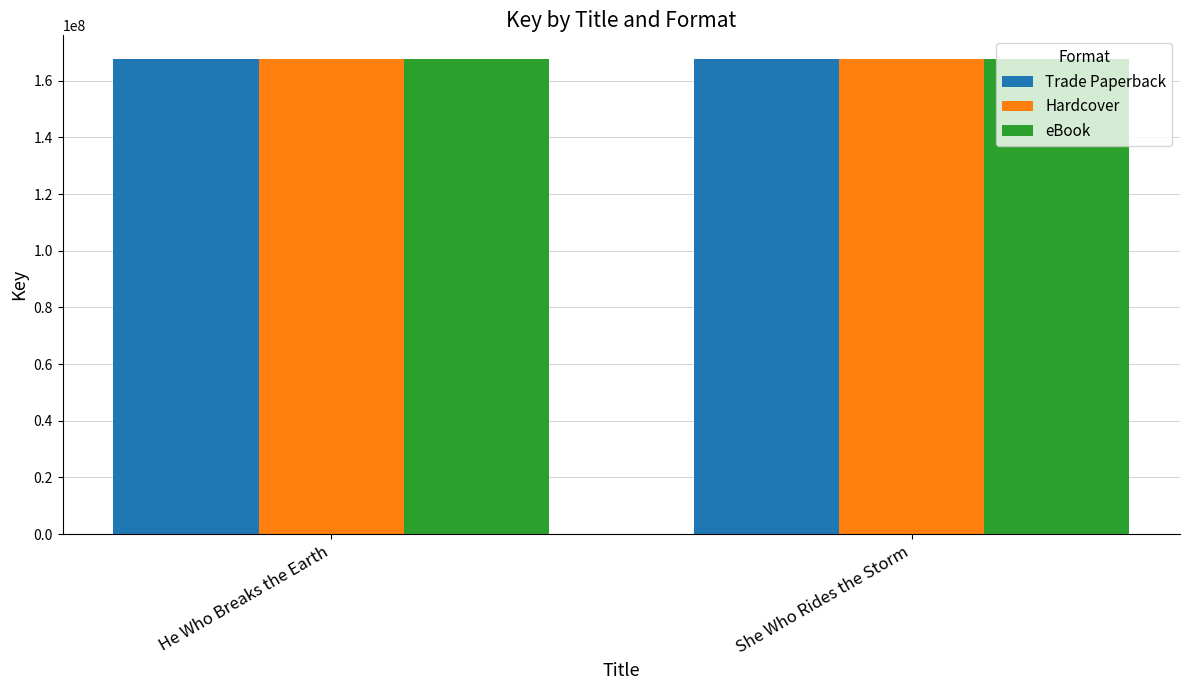

True or false: Trade Paperback has a value of 62465099 at She Who Rides the Storm.

False